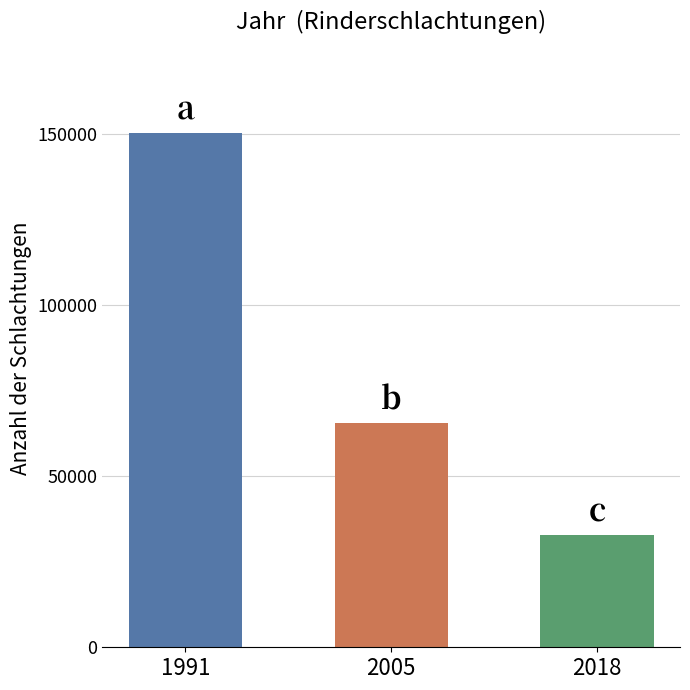

The value at 2018 is 32941. True or false?

True